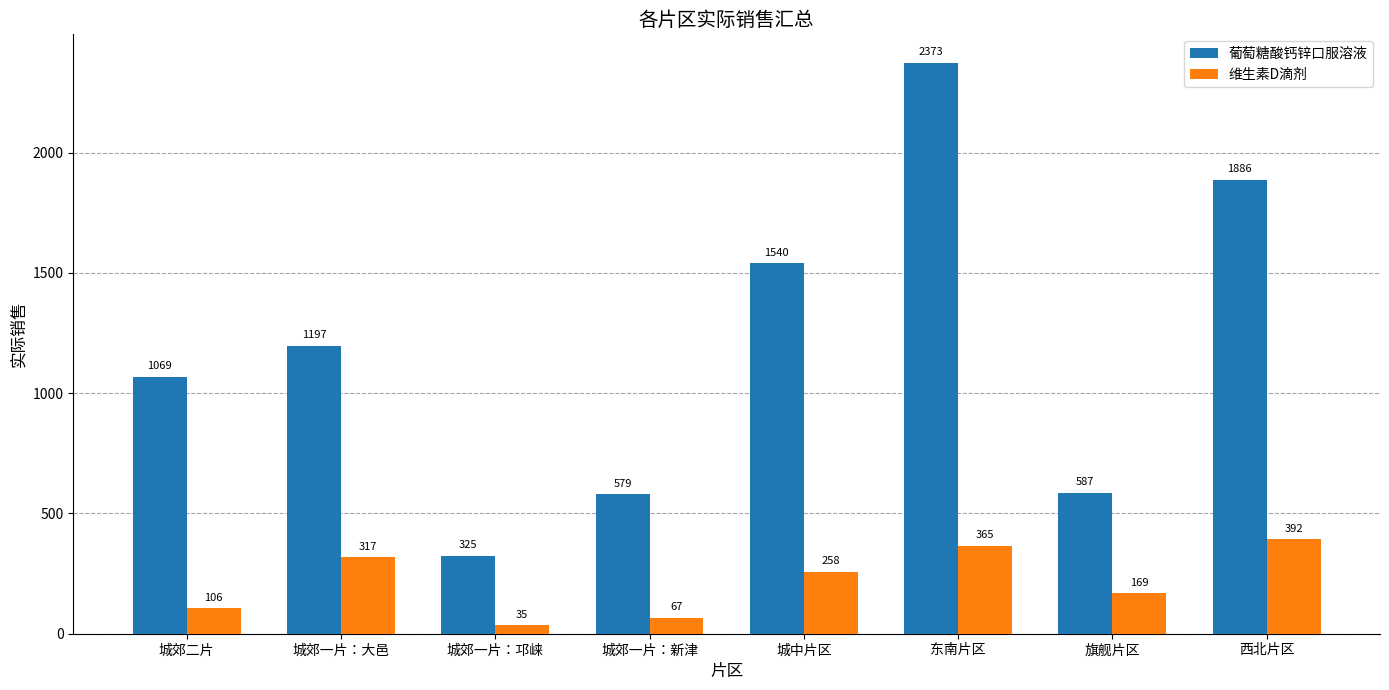

Are the bars grouped side by side (vs. stacked)?

Yes